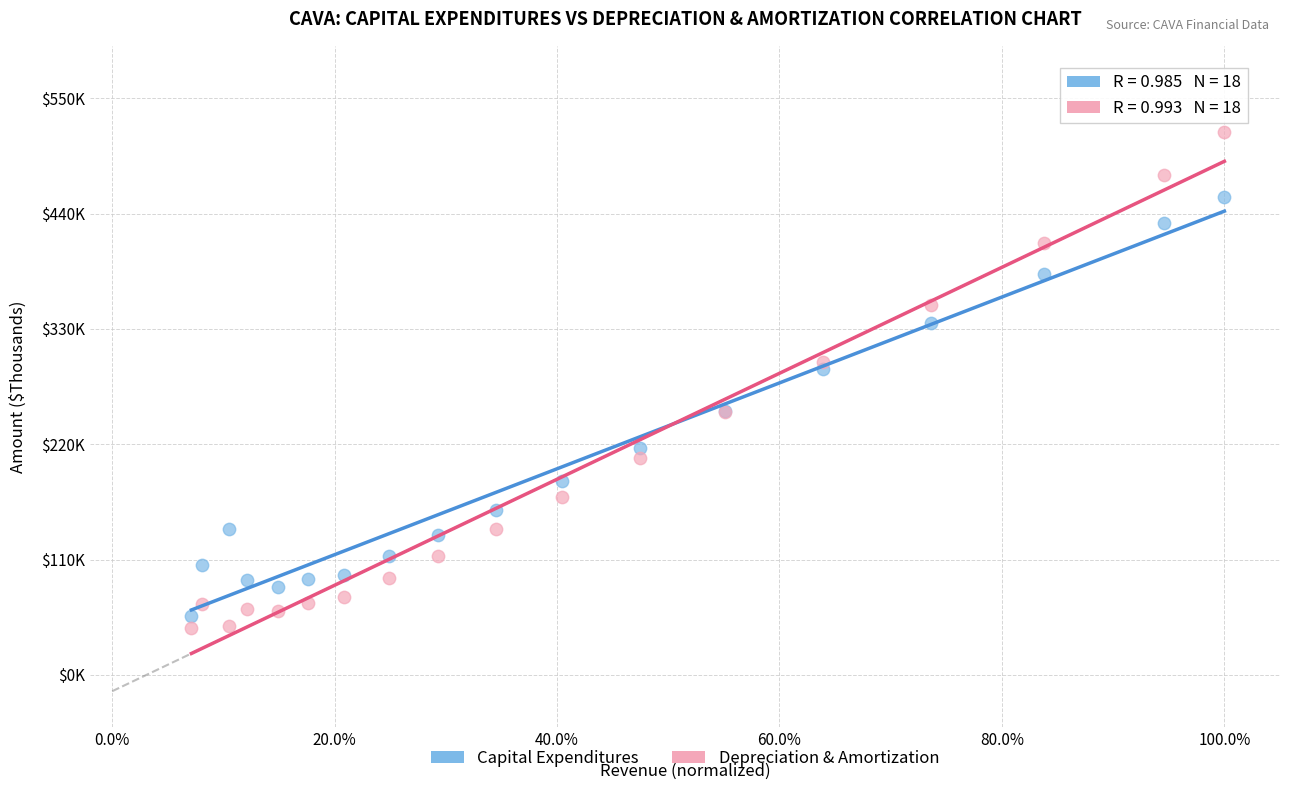

Which series contains the highest Y value?

Depreciation & Amortization